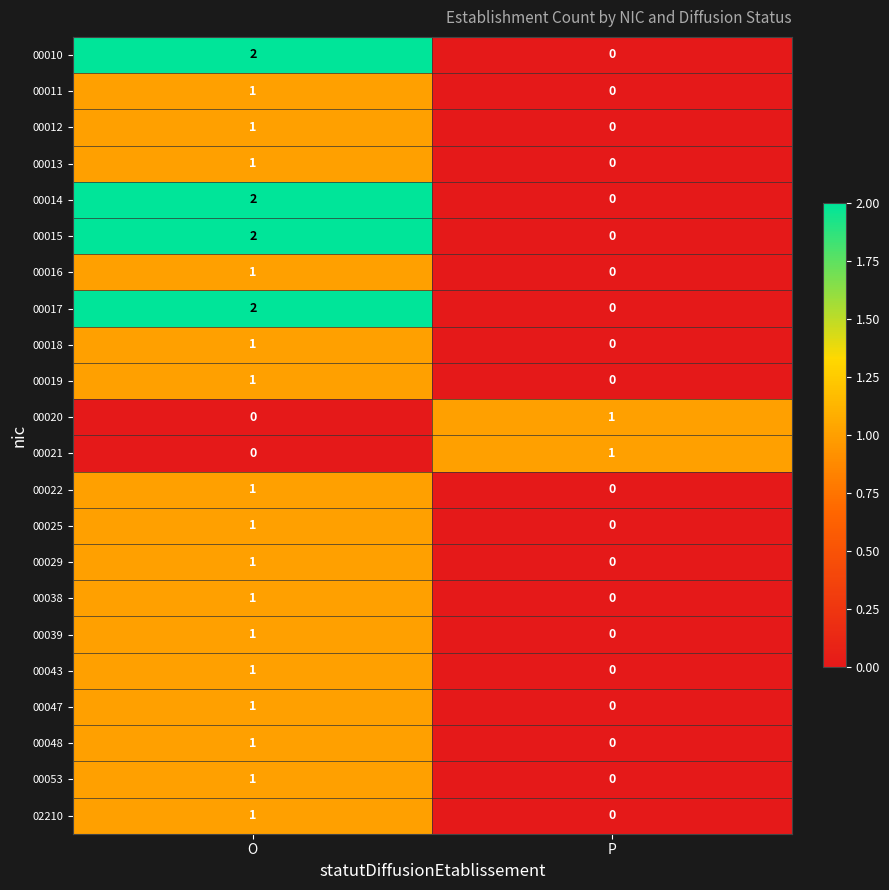

Where is 02210 nearest to the value 0?

P